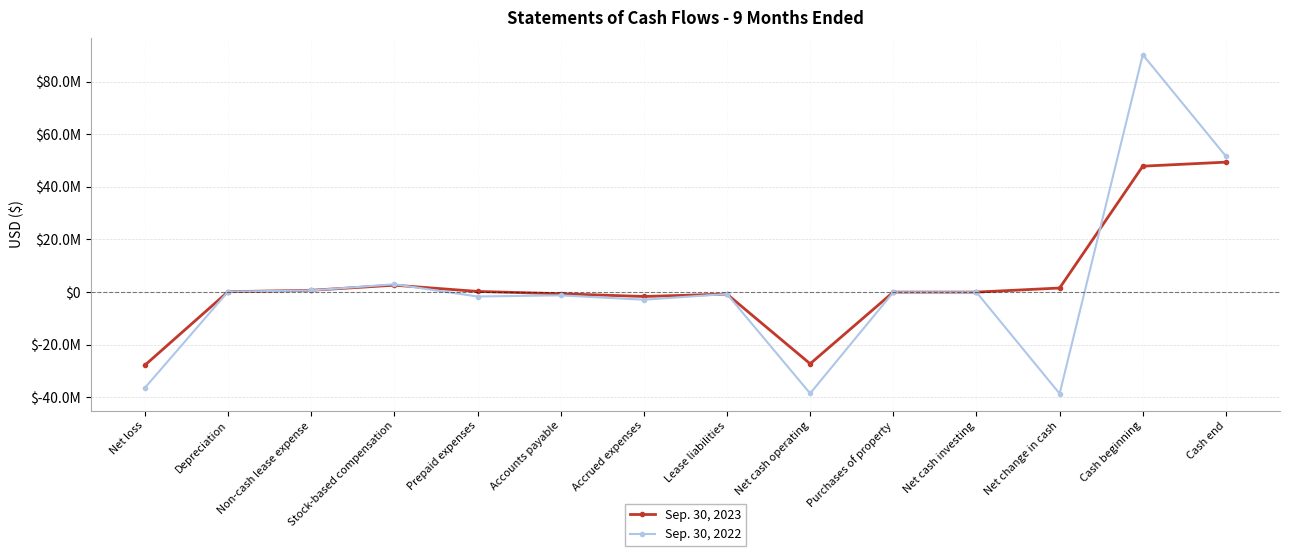

The value of Sep. 30, 2023 at Cash end is 19082889. True or false?

False